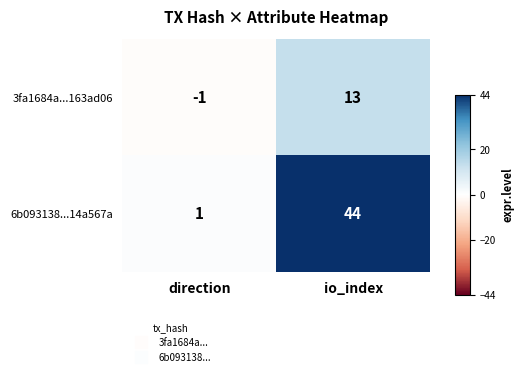

How many positive values does the 3fa1684a...163ad06 series have?

1